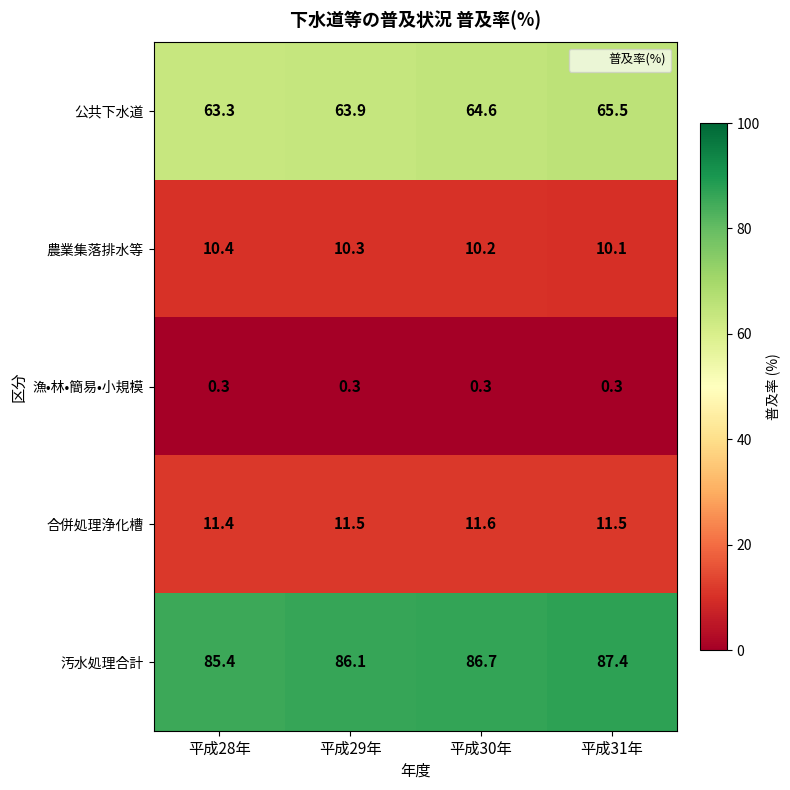

Rank the series by their maximum value, from highest to lowest.

汚水処理合計, 公共下水道, 合併処理浄化槽, 農業集落排水等, 漁•林•簡易•小規模